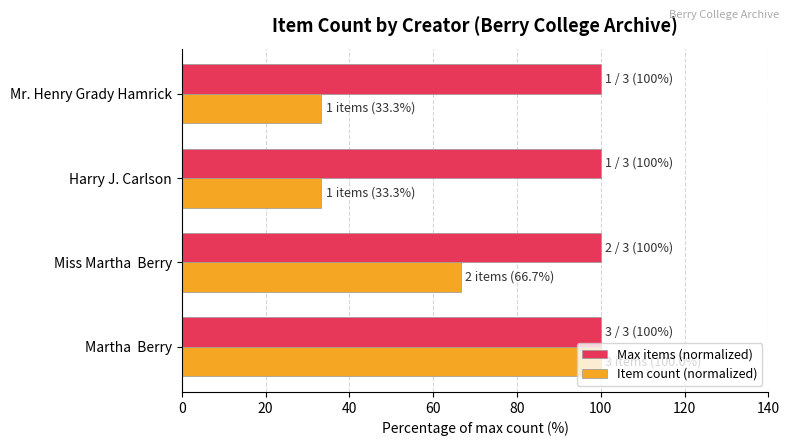

Which series has the widest spread of values?

Item count (normalized)